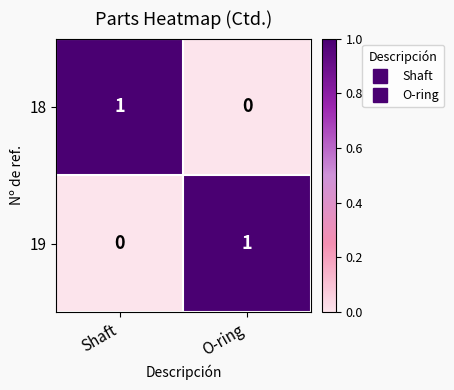

Is the value of 19 at Shaft greater than the value of 18 at Shaft?

No